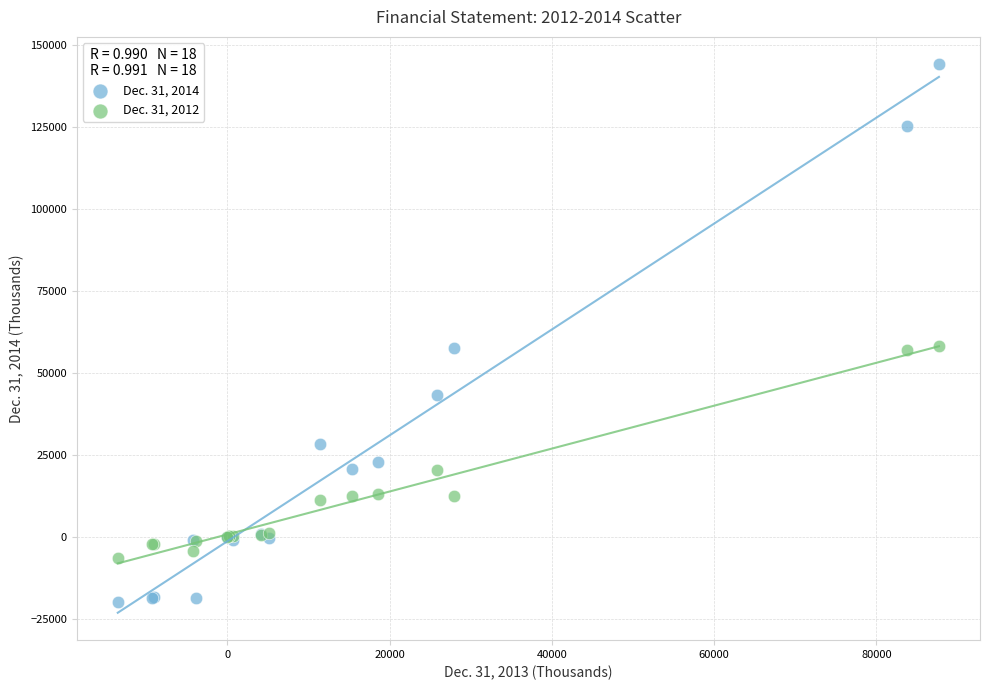

What is the X range (max minus min) for the scatter plot?

101203.0